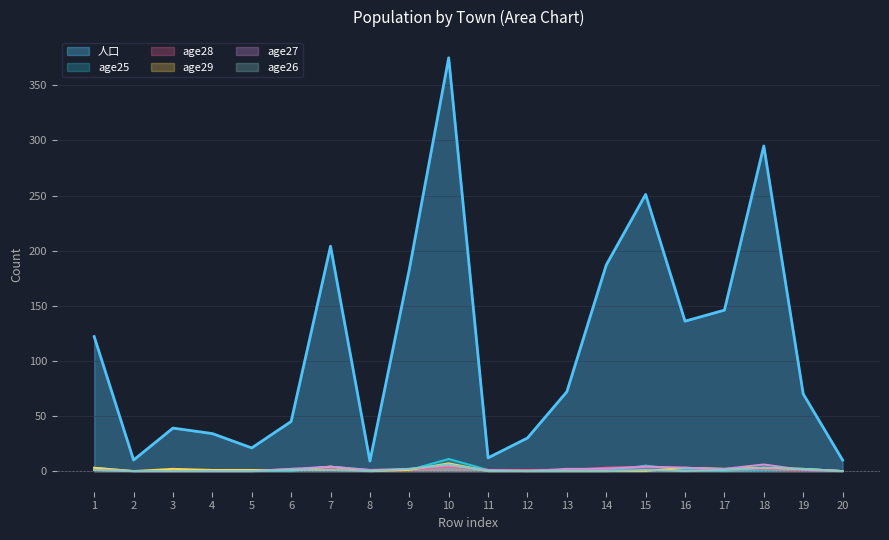

What is the highest value of the 人口 series?

375